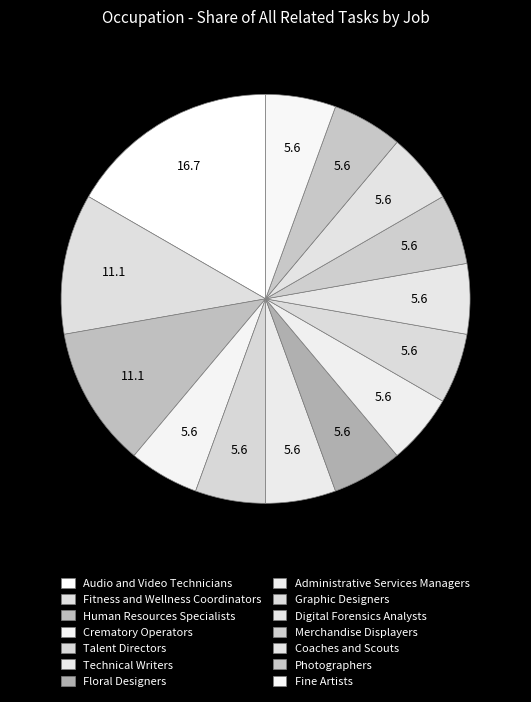

Count the number of slices in the pie.

14